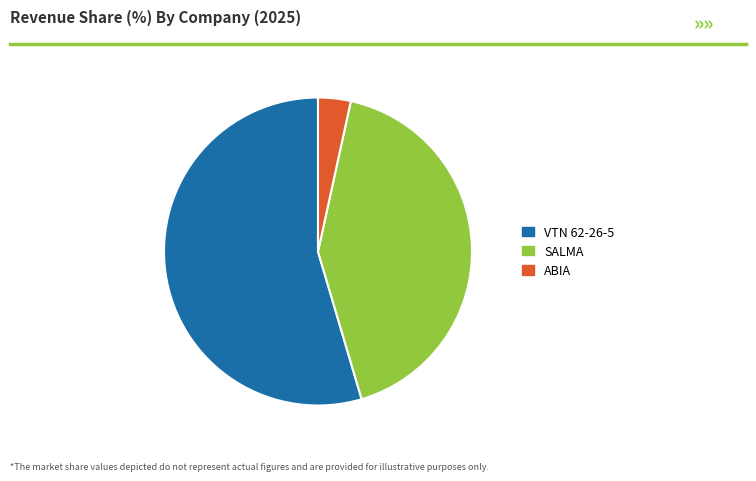

How many slices are in this pie chart?

3